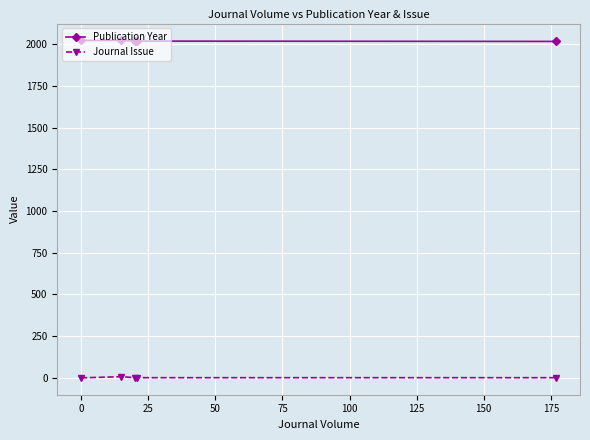

At how many categories does at least one series exceed 1972?

5